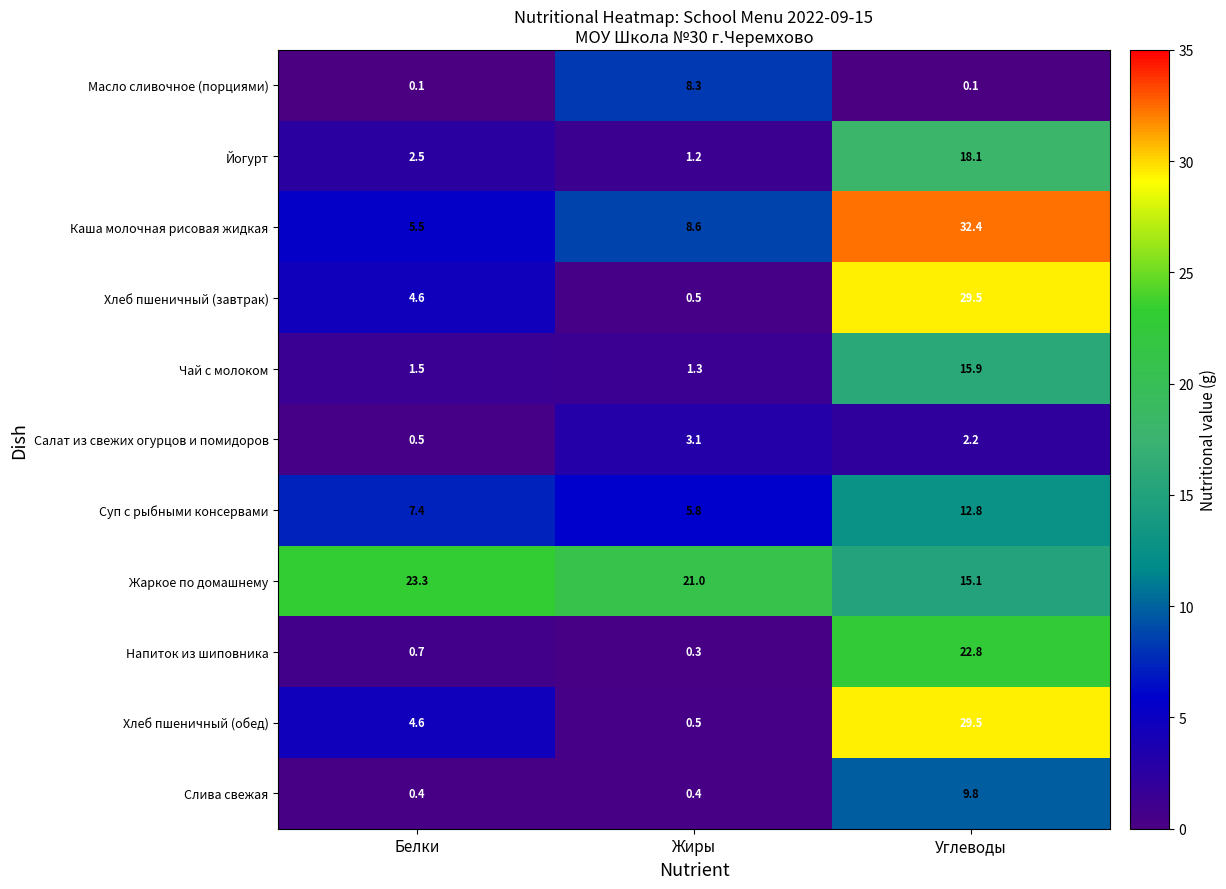

Rank the categories by Хлеб пшеничный (завтрак) value from highest to lowest.

Углеводы, Белки, Жиры